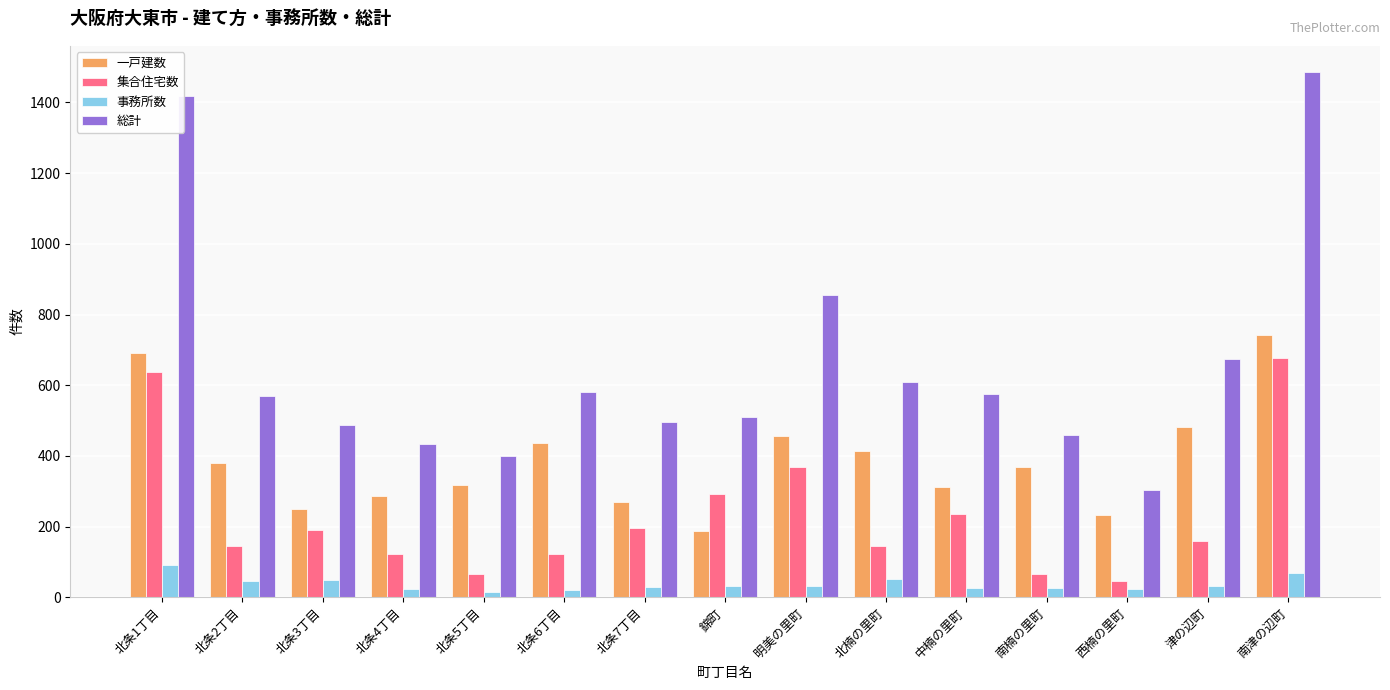

Rank the series by their average value, from lowest to highest.

事務所数, 集合住宅数, 一戸建数, 総計